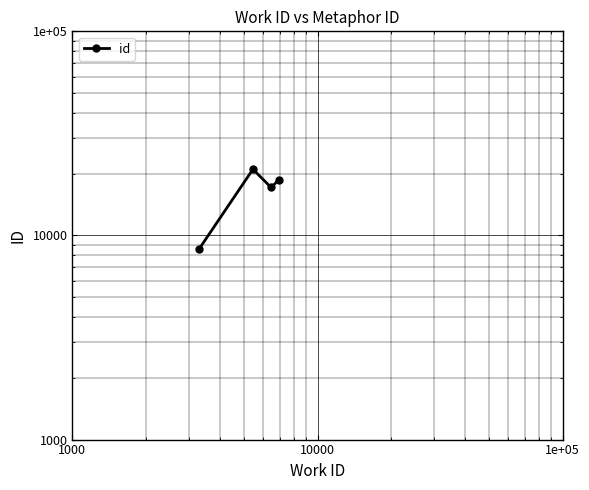

How many values are below 18690?

2